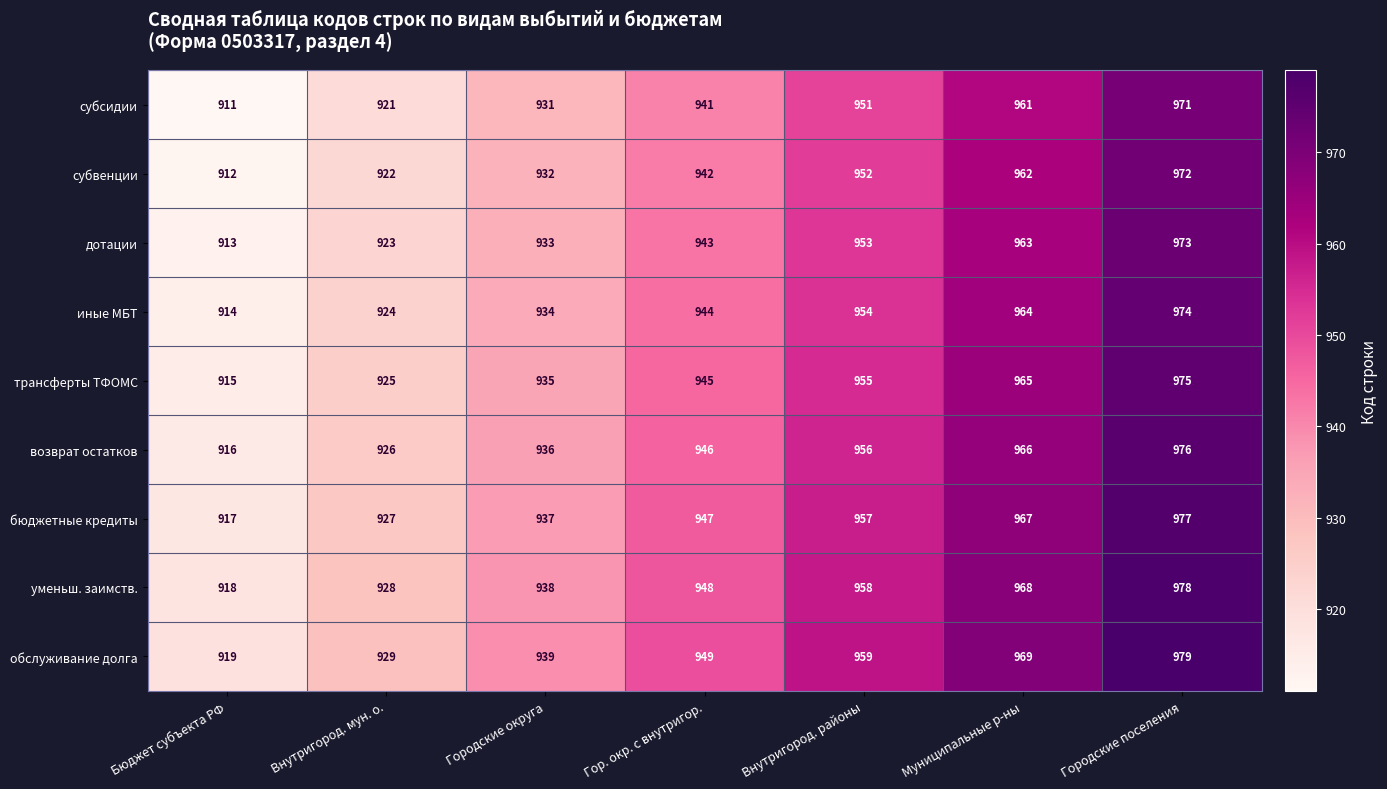

What value does the дотации series have at Муниципальные р-ны, to the nearest 5?

965